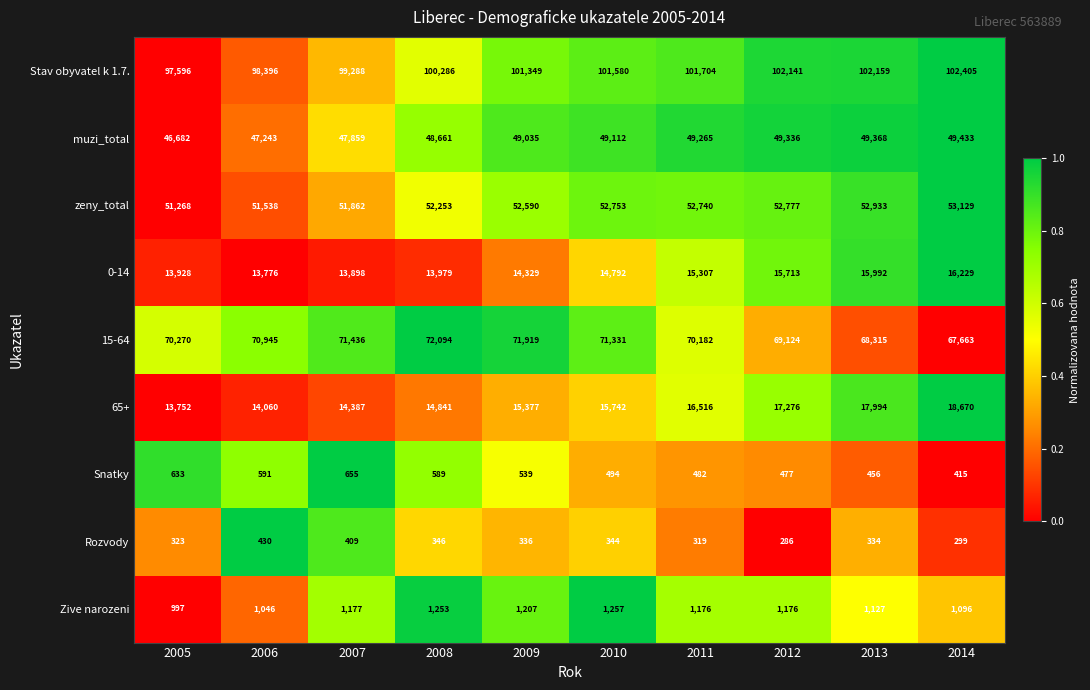

At 2010, list the series in order from smallest to largest.

Rozvody, Snatky, Zive narozeni, 0-14, 65+, muzi_total, zeny_total, 15-64, Stav obyvatel k 1.7.